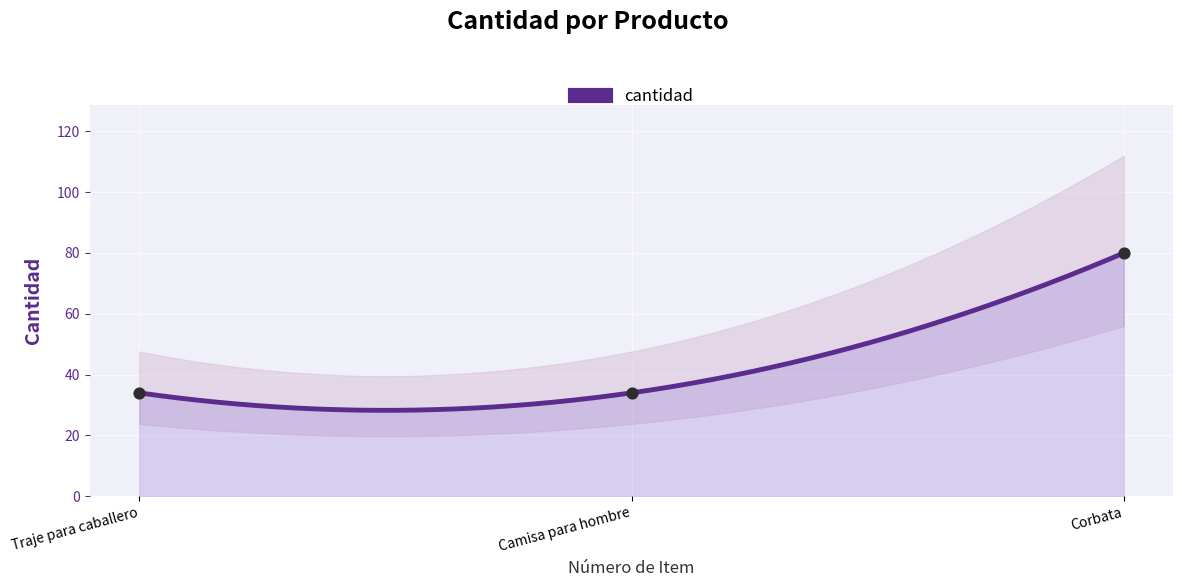

Which has a higher value, Traje para caballero or Camisa para hombre?

Traje para caballero